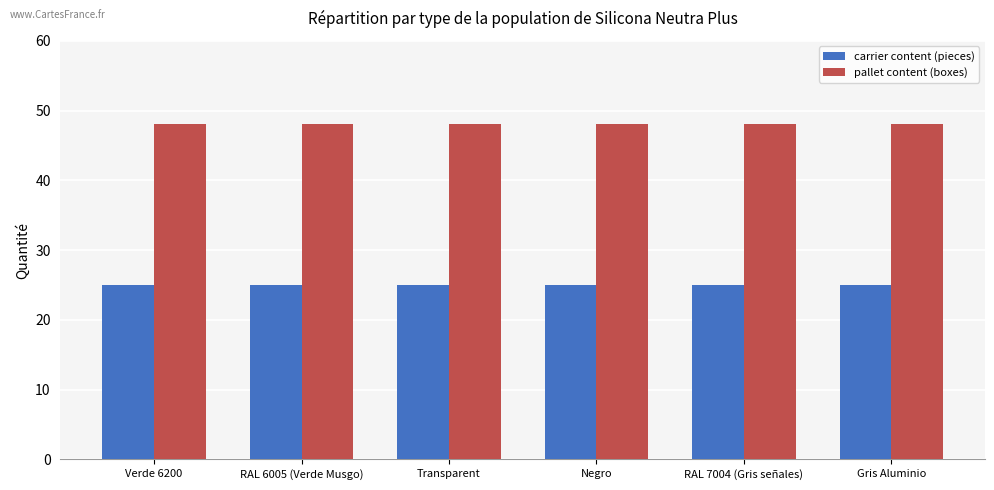

What value does the carrier content (pieces) series have at Transparent?

25